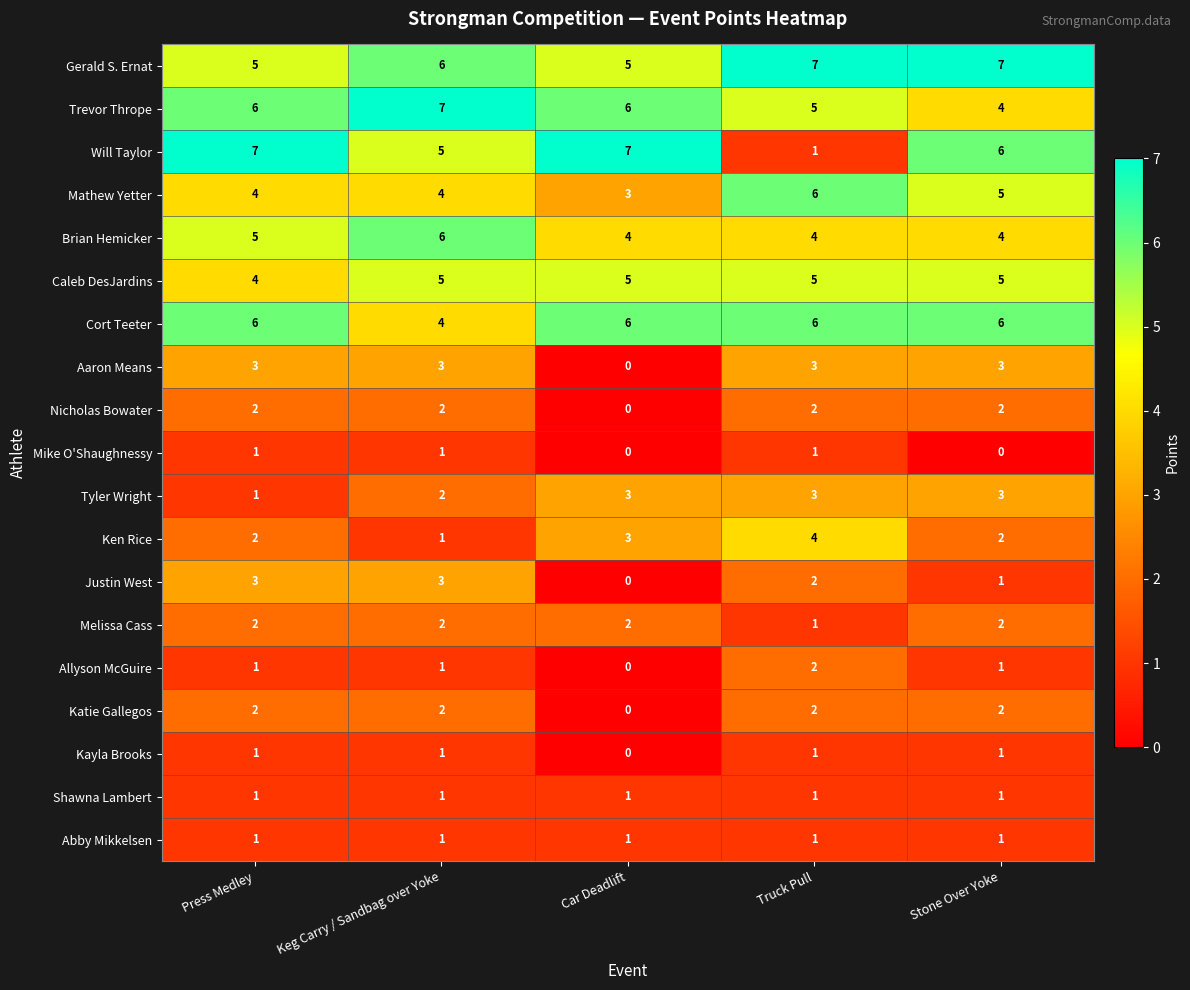

What is the difference between the highest and lowest values at Stone Over Yoke?

7